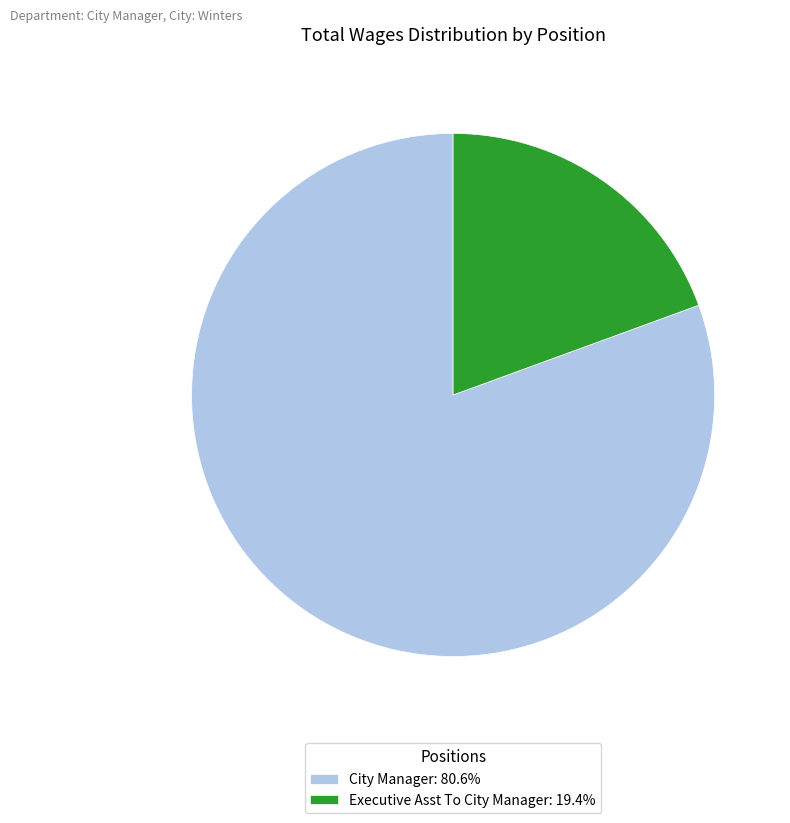

Is there a majority slice in this chart?

Yes